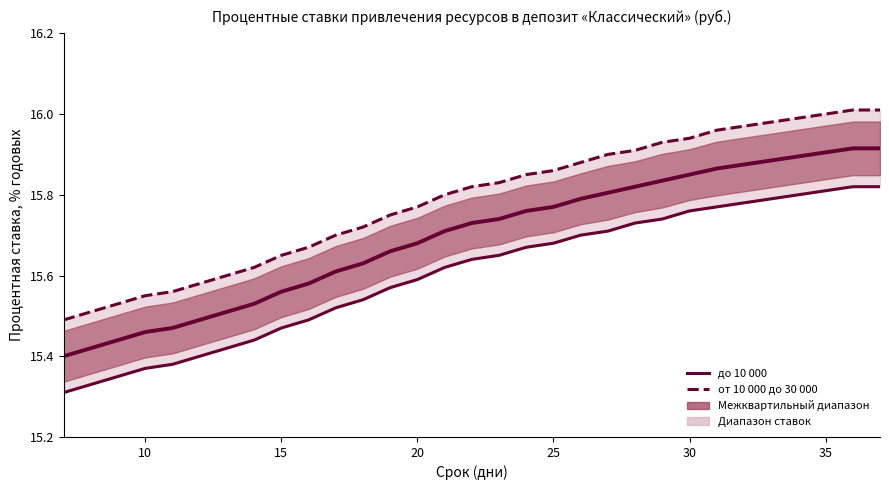

What is the sum of all до 10 000 values?

483.7